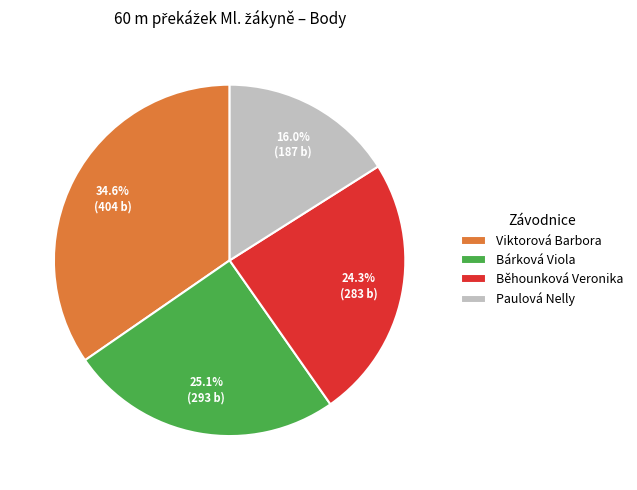

How many segments does this pie chart have?

4